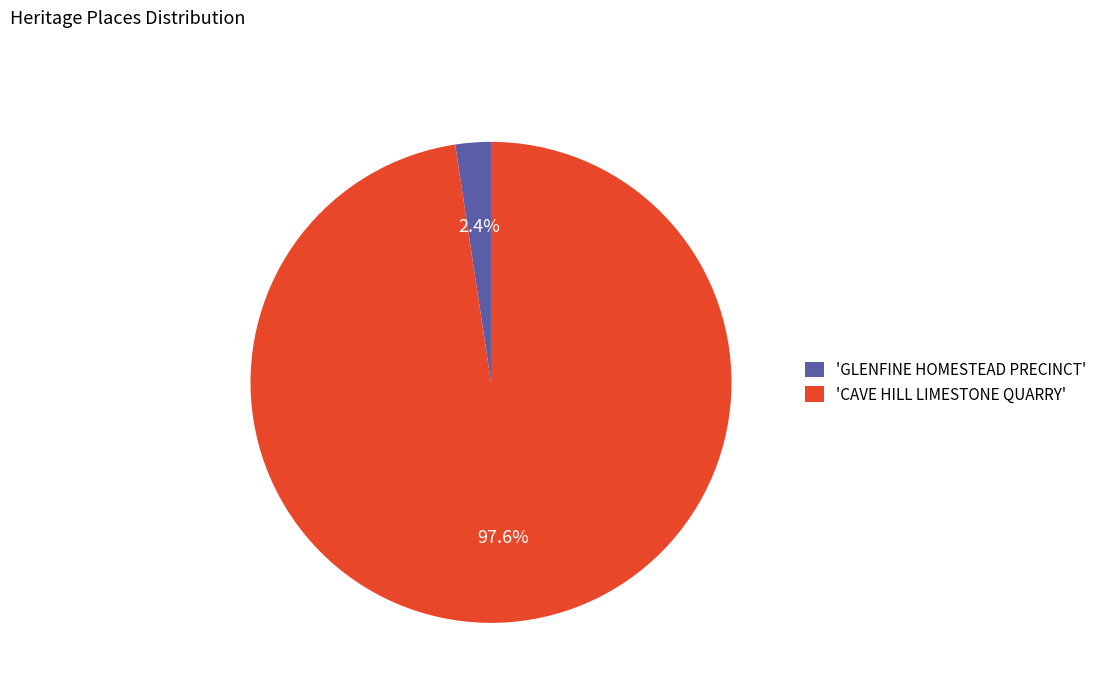

Which slice is the smallest?

'GLENFINE HOMESTEAD PRECINCT'